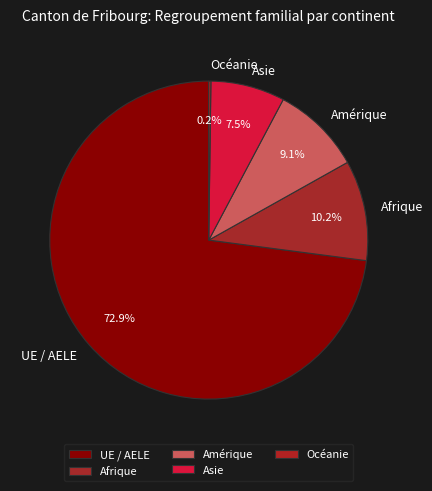

Which category has the biggest portion of the pie?

UE / AELE